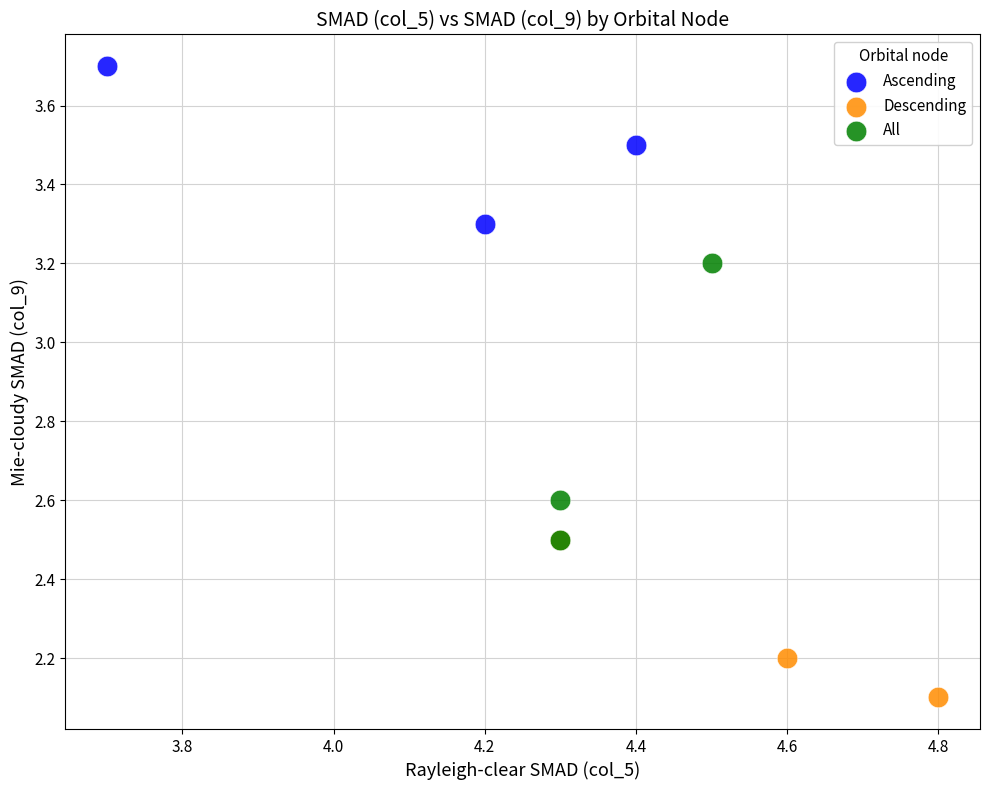

Which series reaches the minimum Y coordinate?

Descending